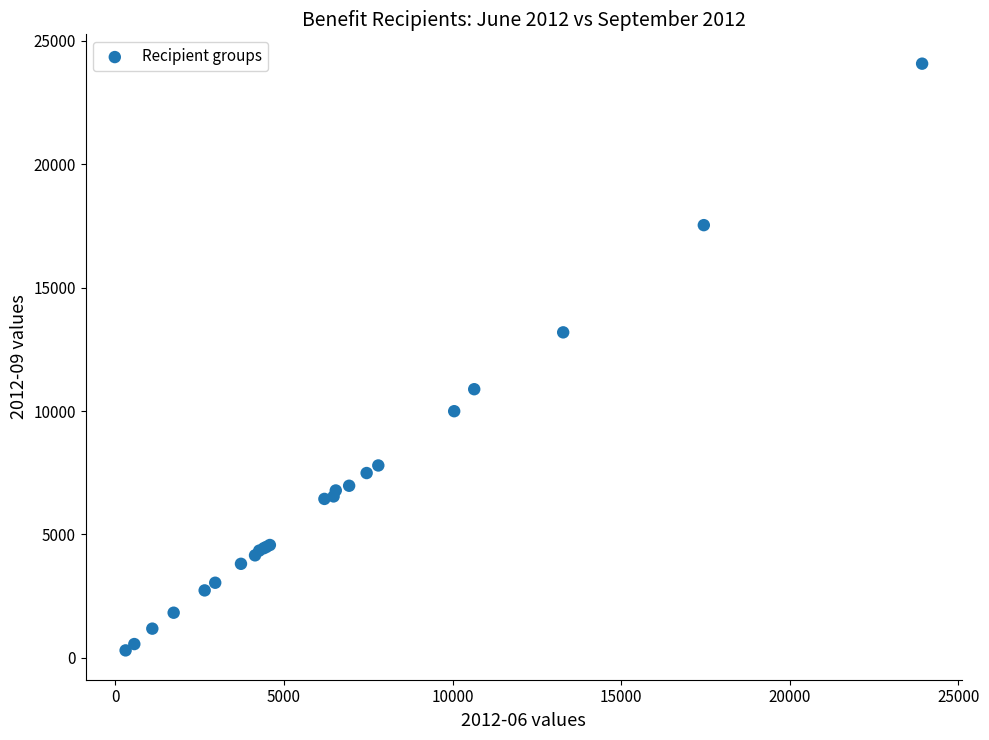

What Y value in the scatter plot is closest to 12187?

13187